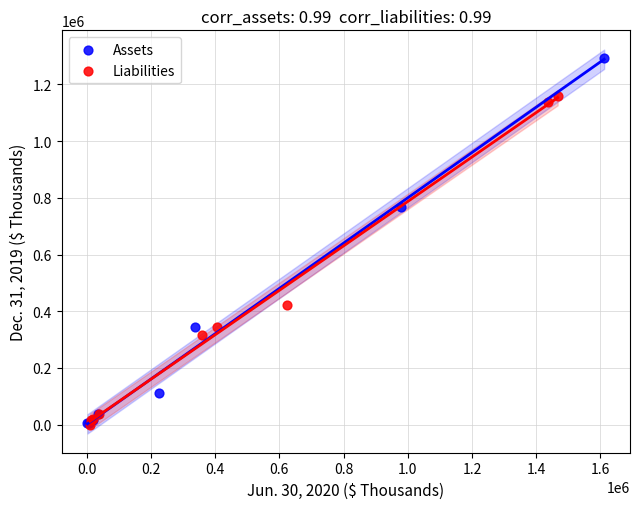

Which series contains the highest Y value?

Assets